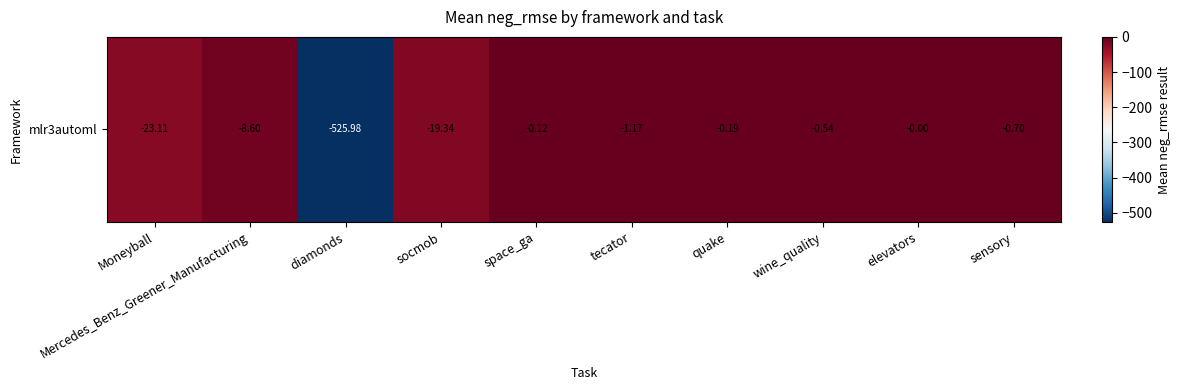

Read the value at quake.

-0.2